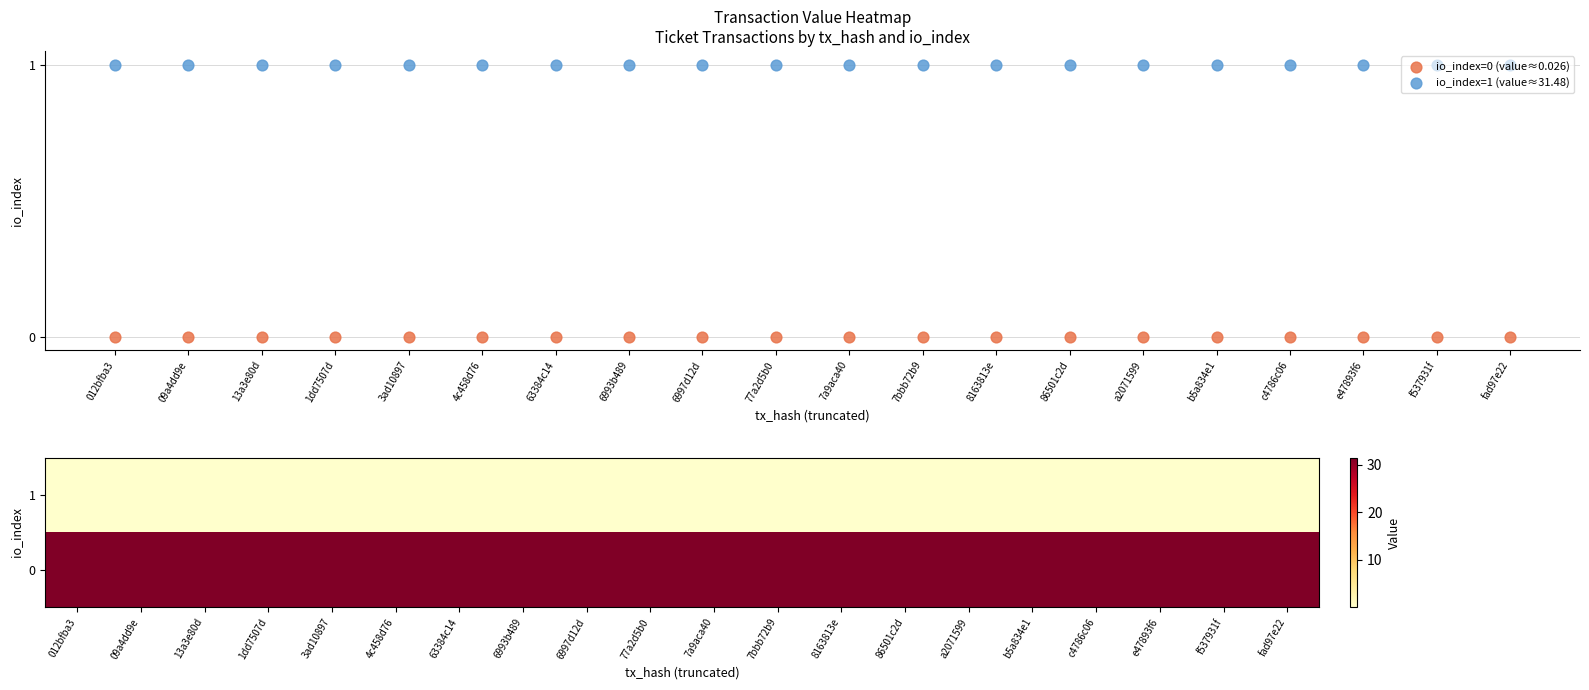

Rank the series at 4c458d76 from highest to lowest value.

0, io_index=1 (value≈31.48), 1, io_index=0 (value≈0.026)